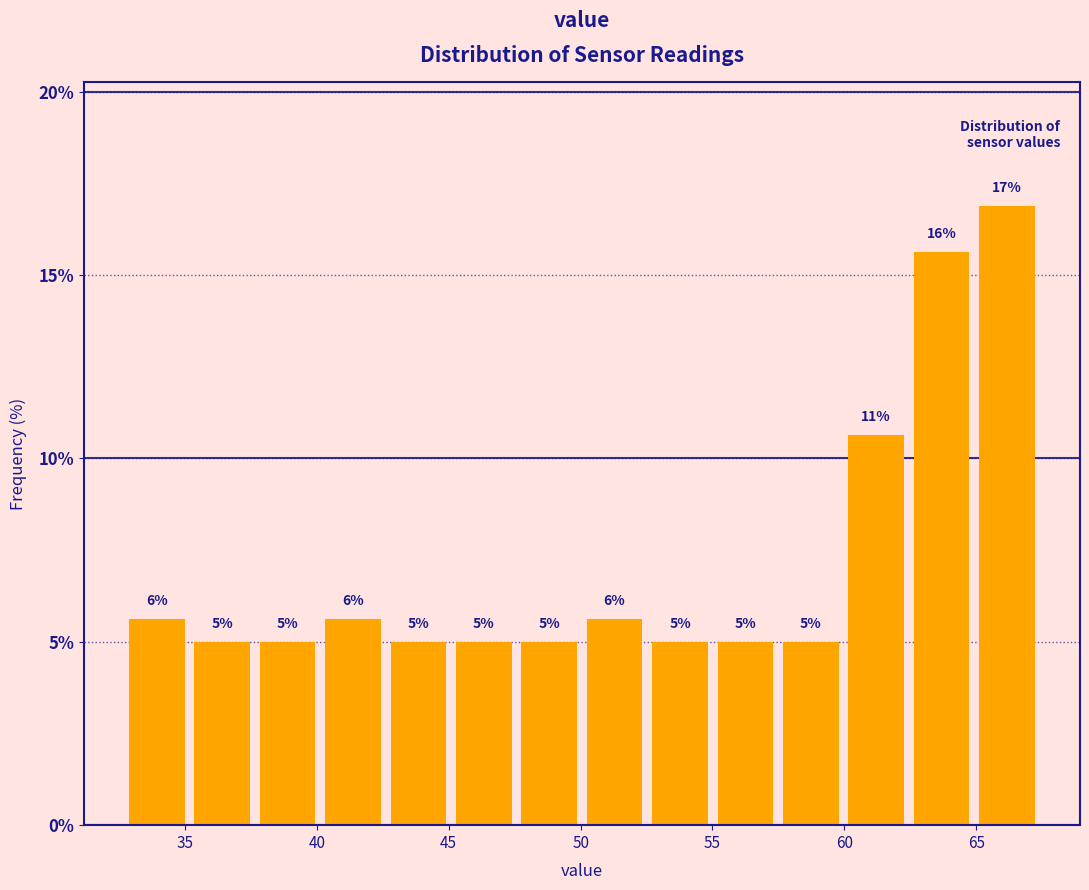

Which range on the x-axis has the tallest bar?

65.0 to 67.5